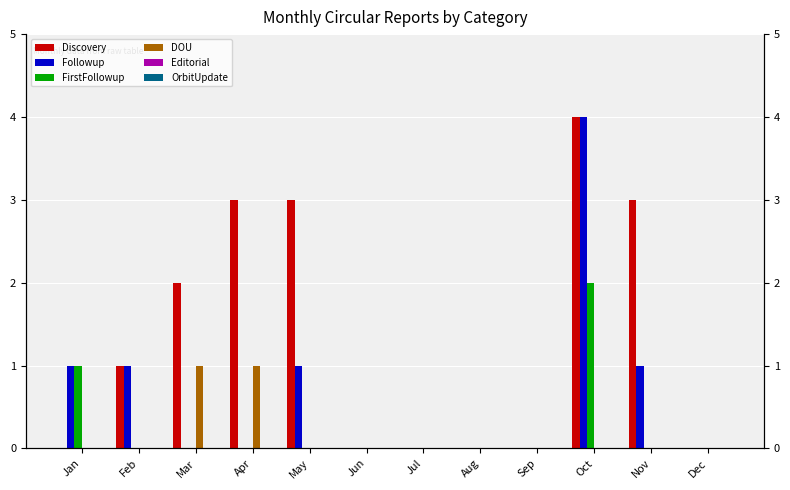

The value of OrbitUpdate at Oct is 0. True or false?

True